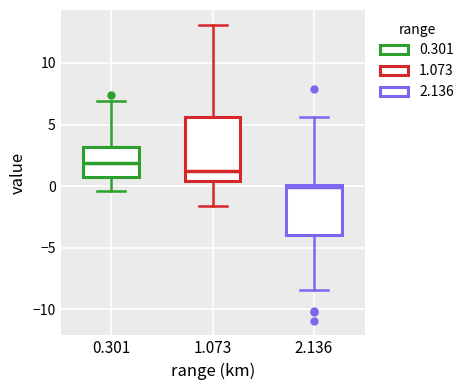

Comparing the boxes themselves (not the whiskers), which one is the tallest?

1.073